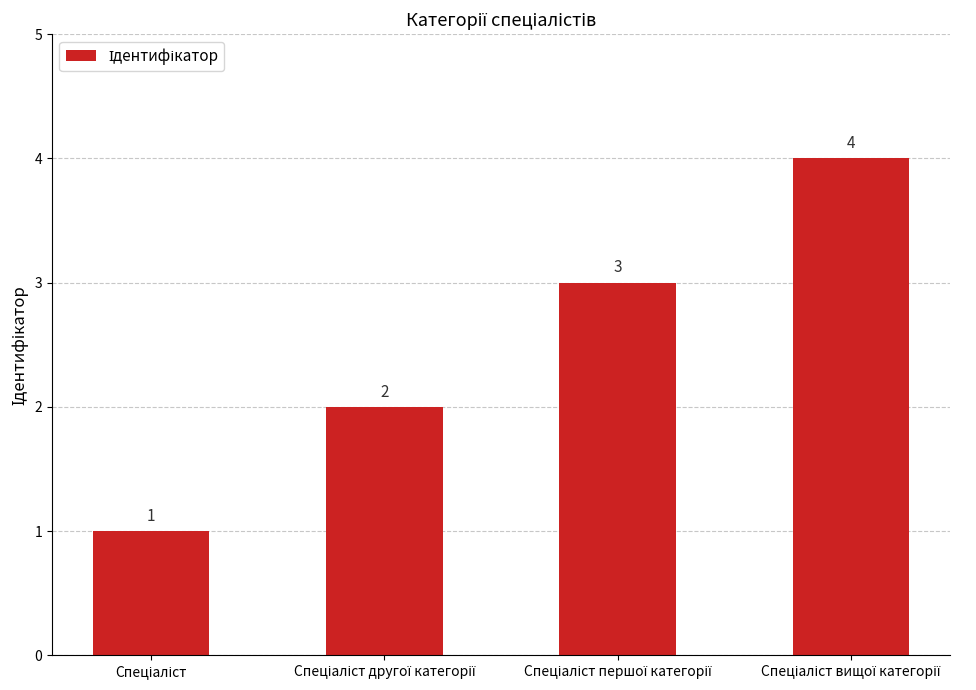

Count the values in the range 2 to 4.

3